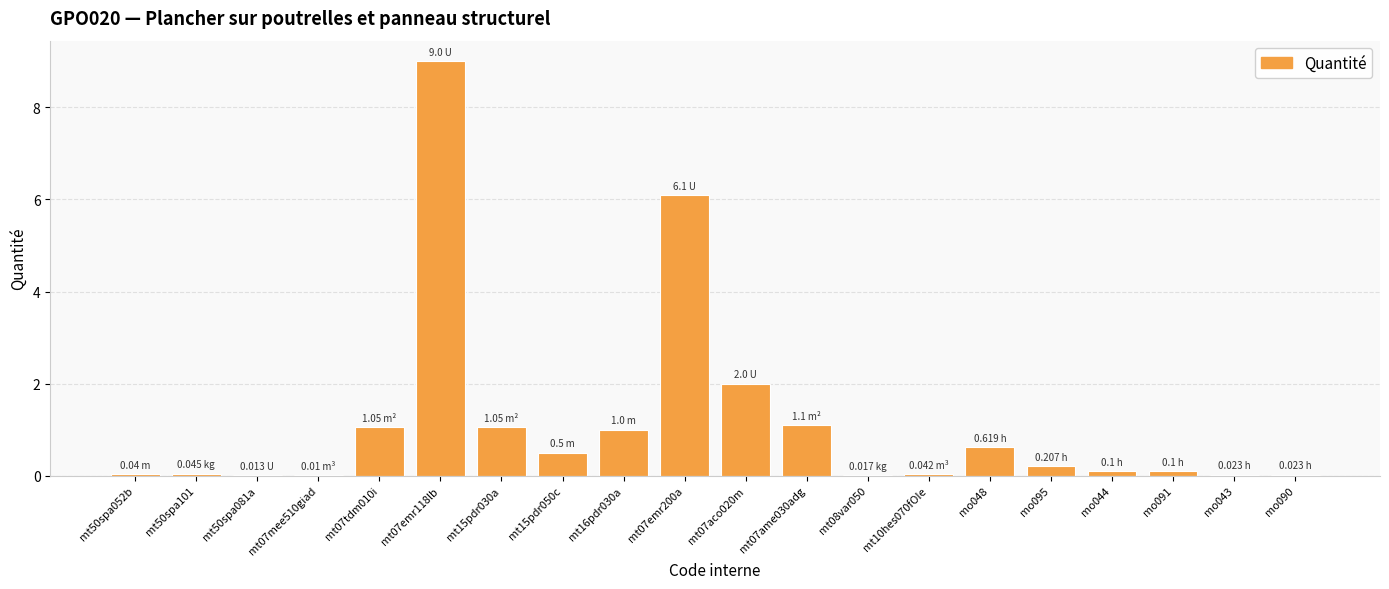

What is the sum of all values?

23.0